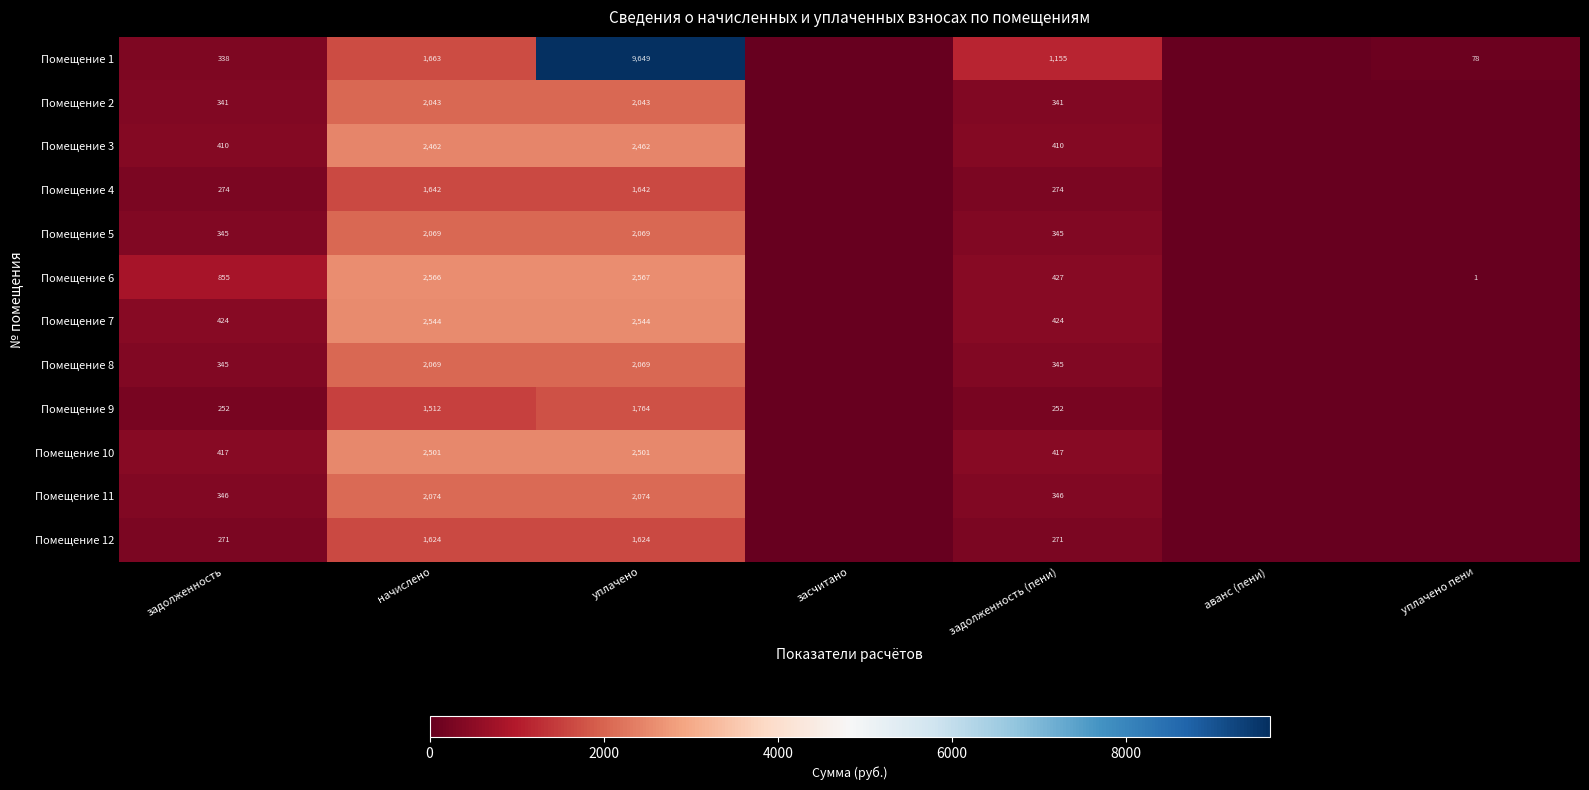

Is it true that Помещение 12 equals 2663 at начислено?

False